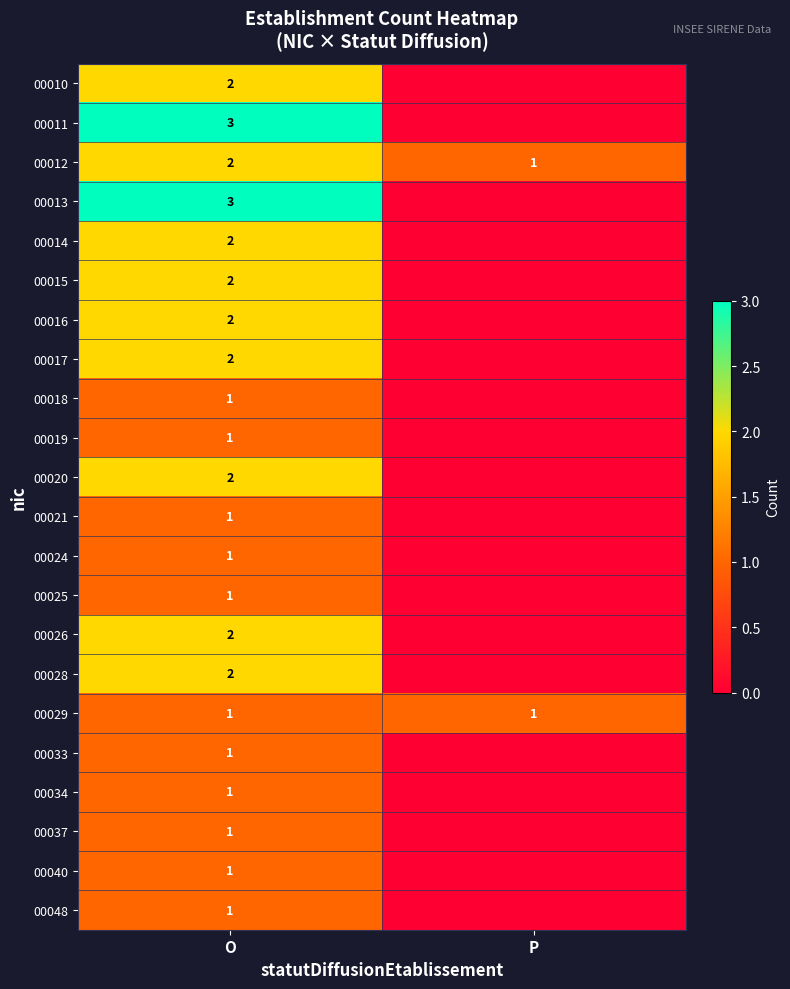

At how many categories does at least one series exceed 1?

1